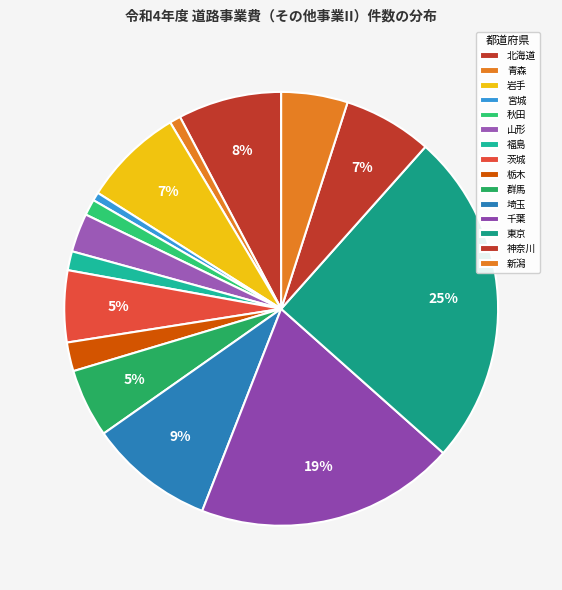

What is the ratio of the value at 千葉 to the value at 群馬?

3.8